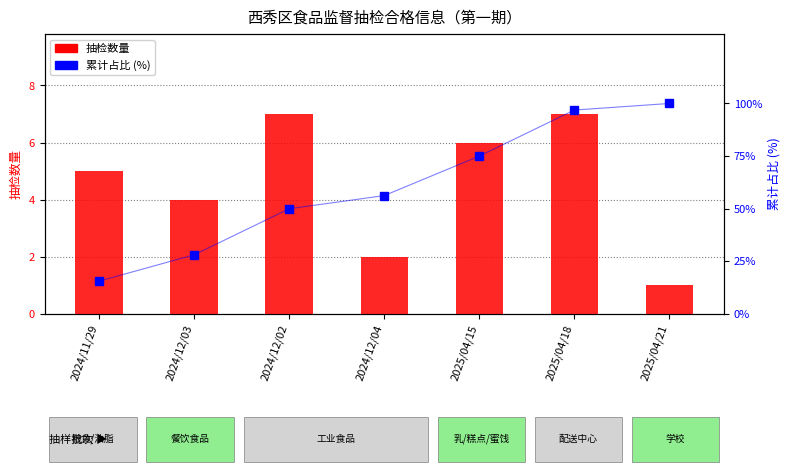

What position from the left is 2024/12/02?

3